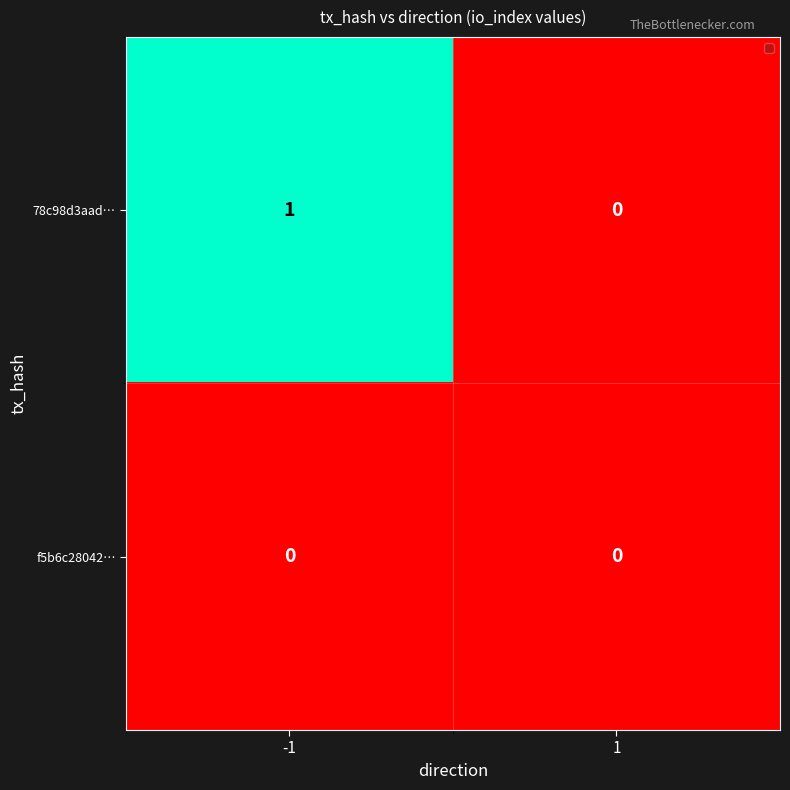

Rank the series by their maximum value, from highest to lowest.

78c98d3aad…, f5b6c28042…